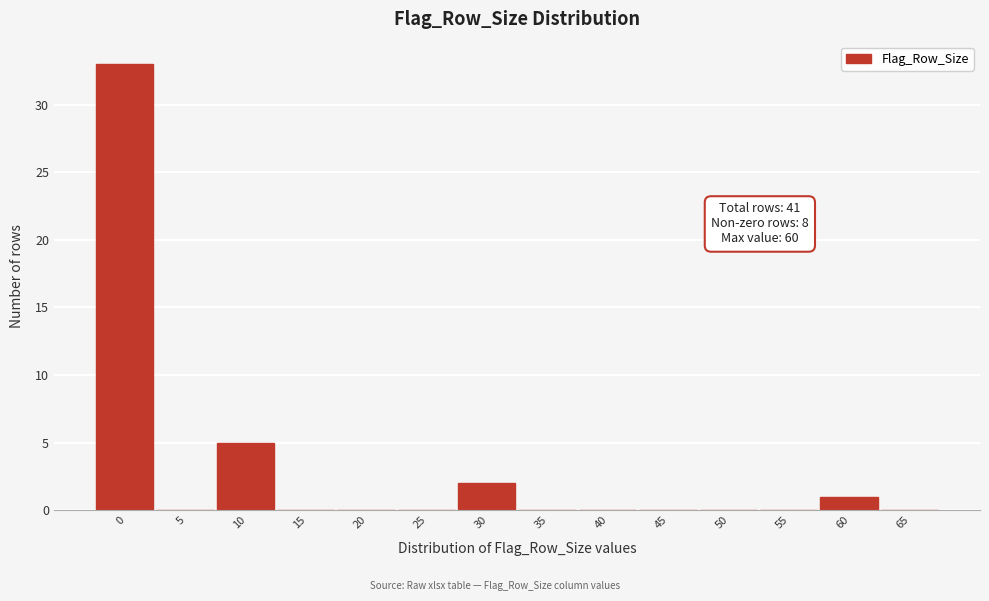

Reading left to right, list all the values displayed in this chart.

0=33	5=0	10=5	15=0	20=0	25=0	30=2	35=0	40=0	45=0	50=0	55=0	60=1	65=0